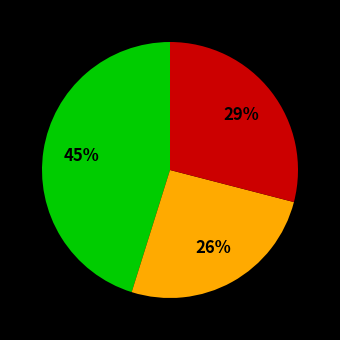

How many segments does this pie chart have?

3